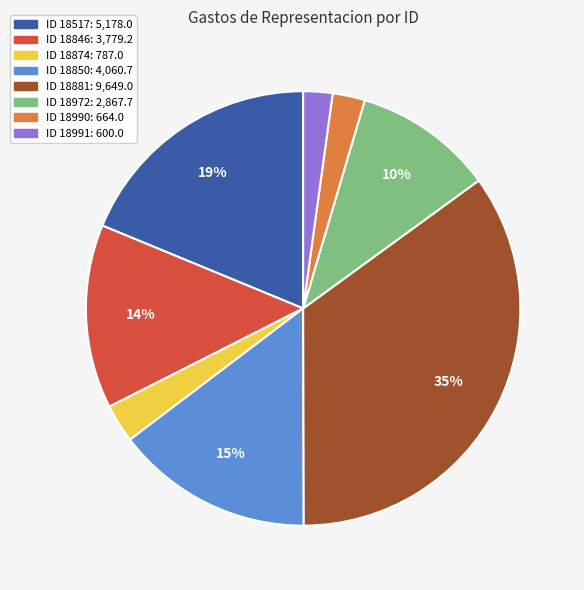

Does any single category account for the majority?

No